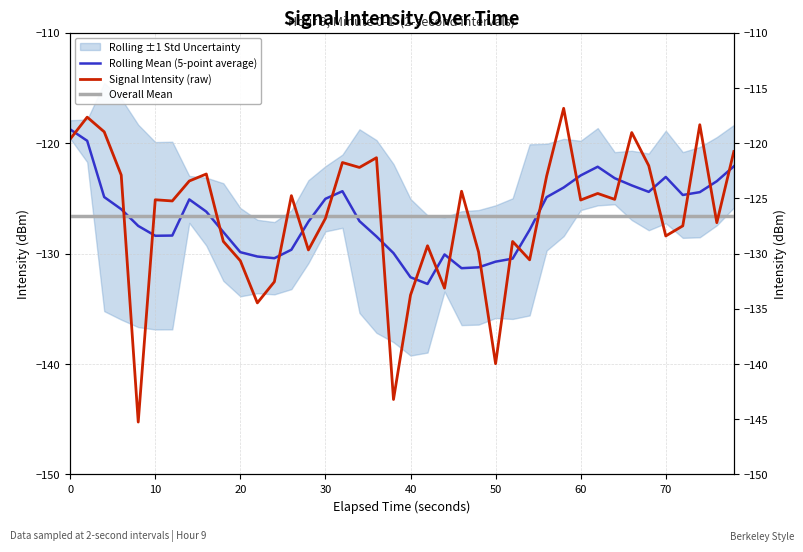

Does the chart have visible grid lines?

Yes